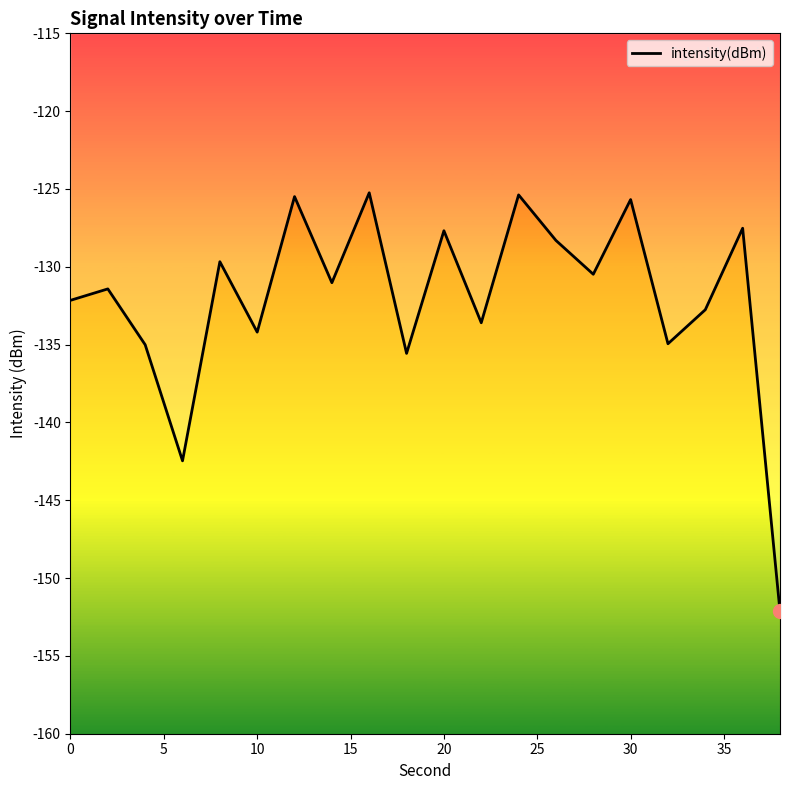

What is the smallest value displayed?

-152.1